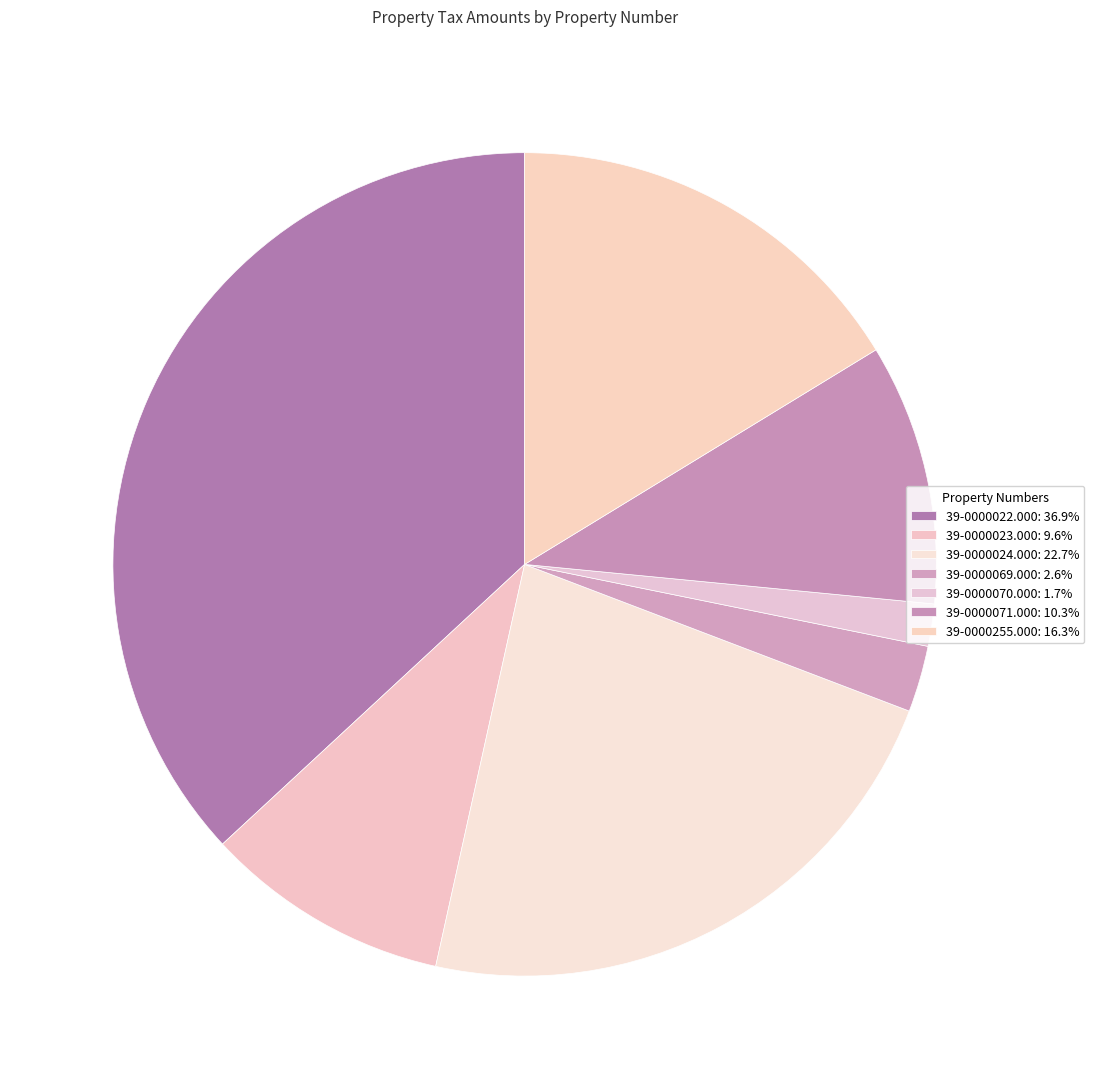

Count the number of slices in the pie.

7